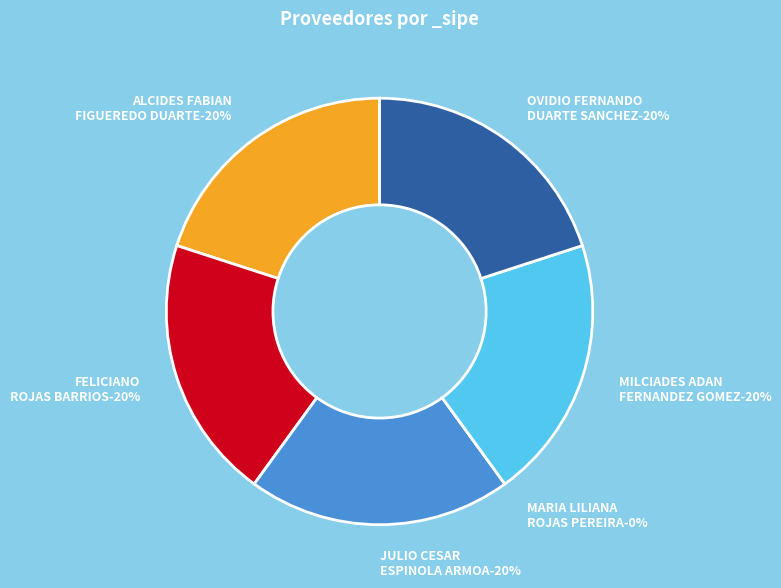

To the nearest percent, what is the combined percentage of FELICIANO
ROJAS BARRIOS and JULIO CESAR
ESPINOLA ARMOA?

40%